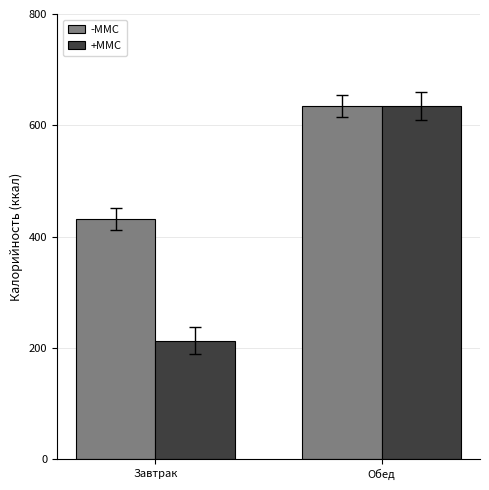

Which series changed the most between Завтрак and Обед?

+MMC